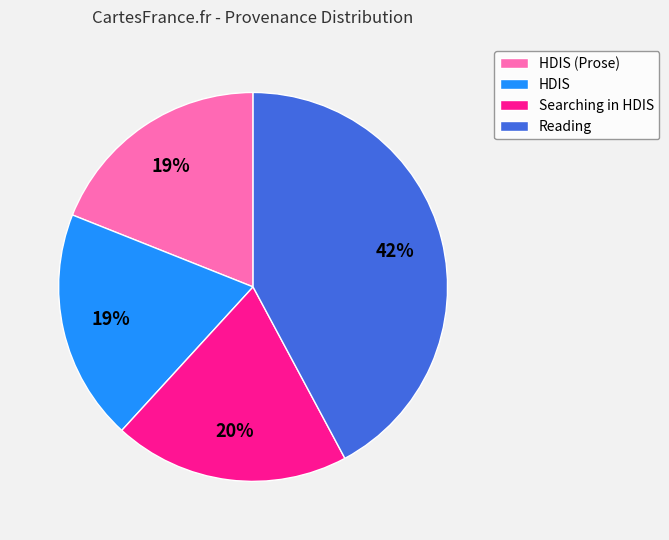

To the nearest percent, what is the difference between the largest and smallest slice percentages?

23%